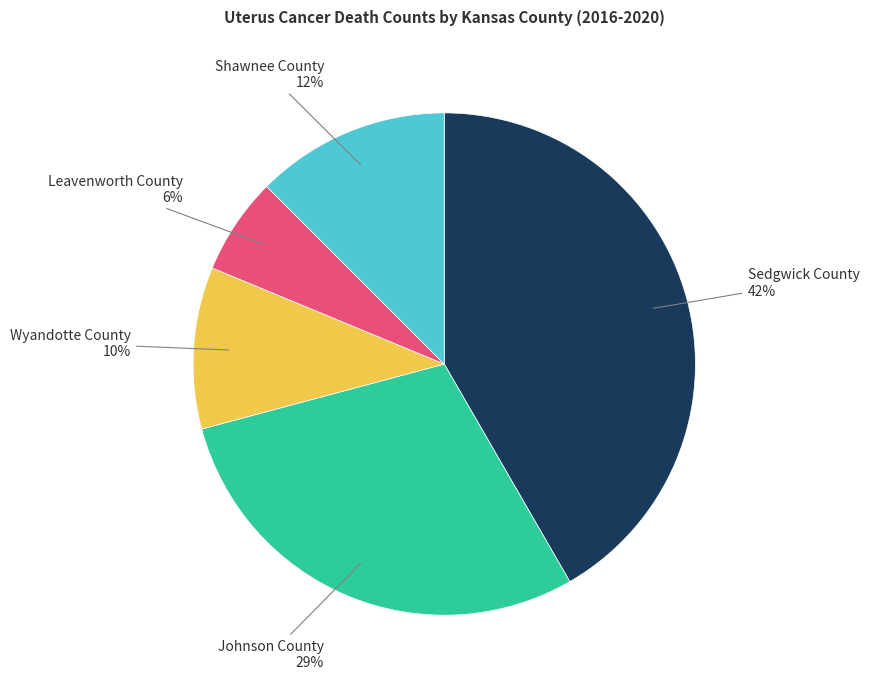

How many slices are in this pie chart?

5